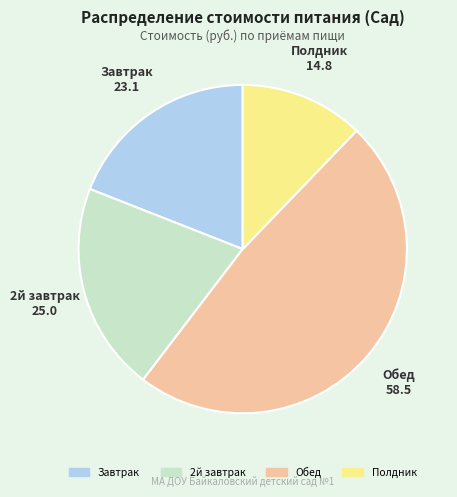

How many segments does this pie chart have?

4